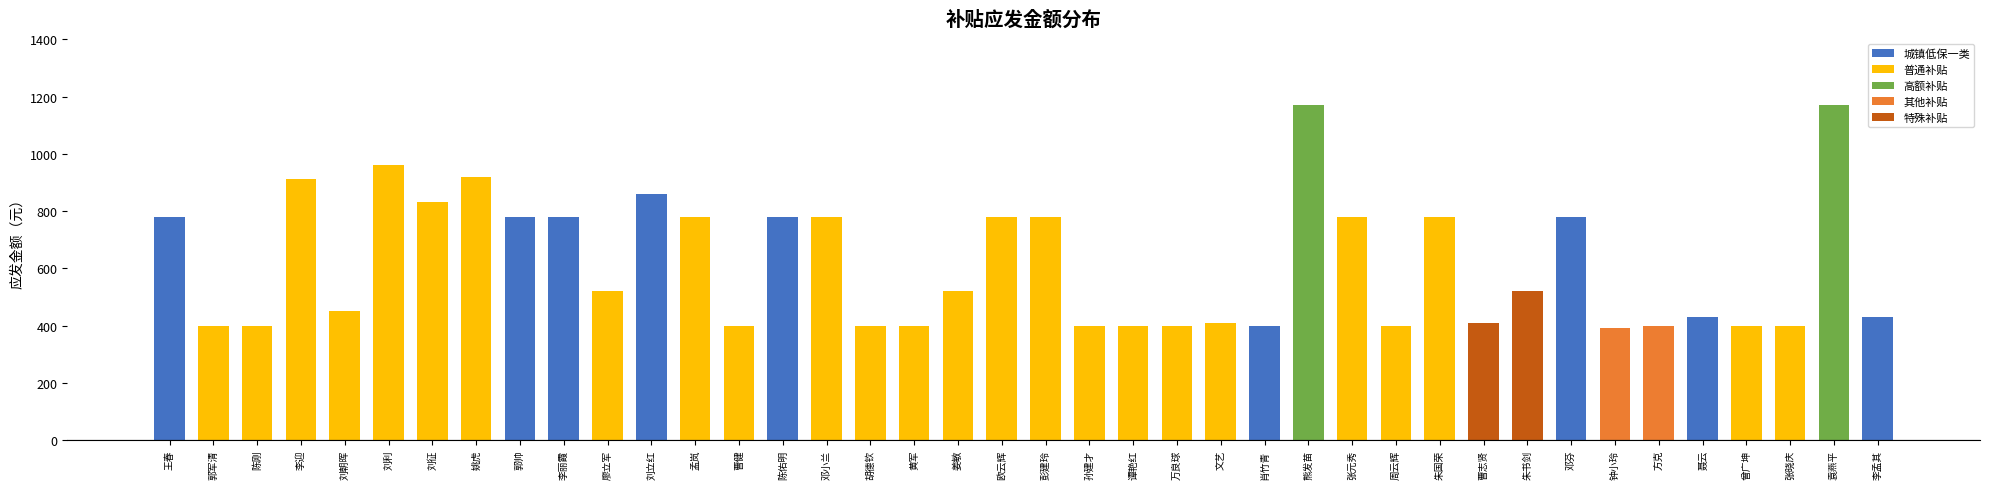

What is the value of the 28th bar from the left?

780